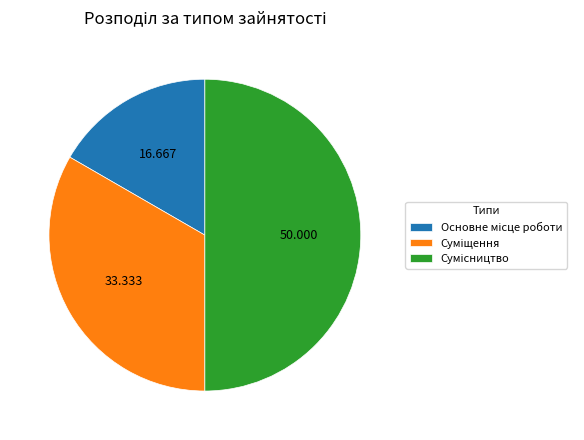

To the nearest percent, what percentage of the pie is Сумісництво?

50%